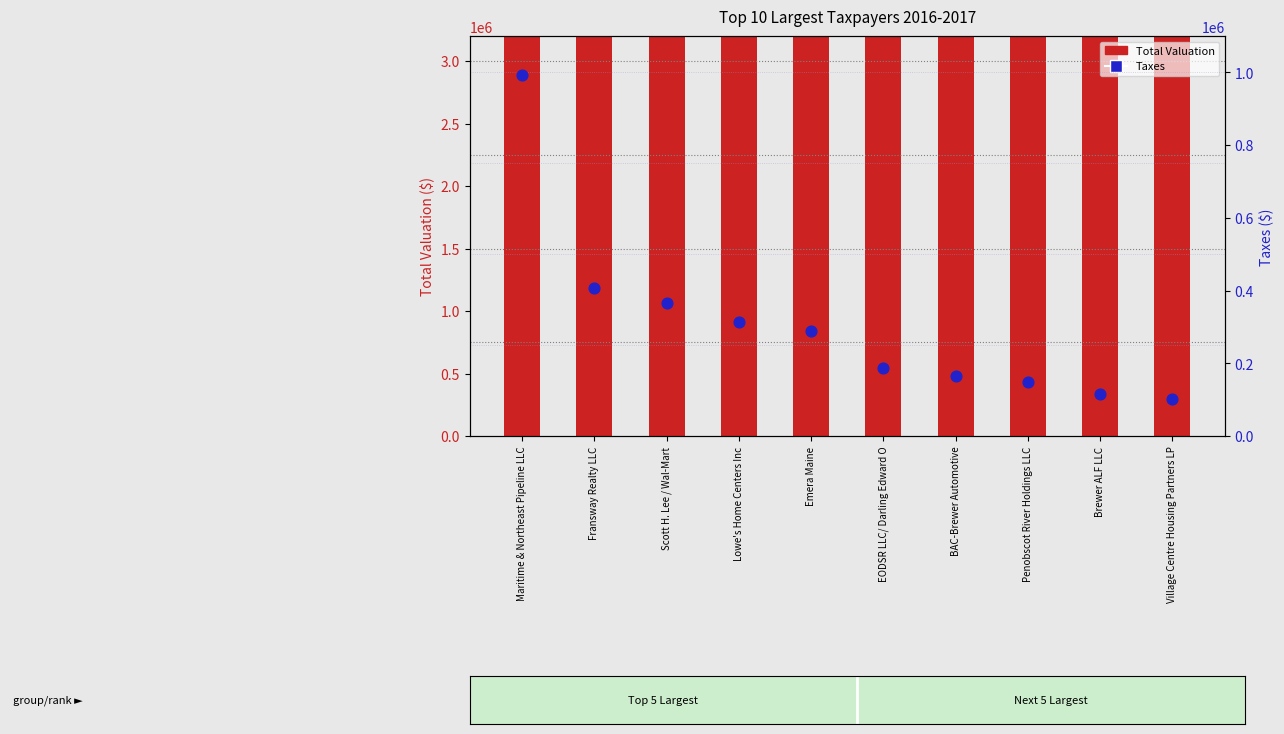

Which series contains the highest Y value?

Total Valuation